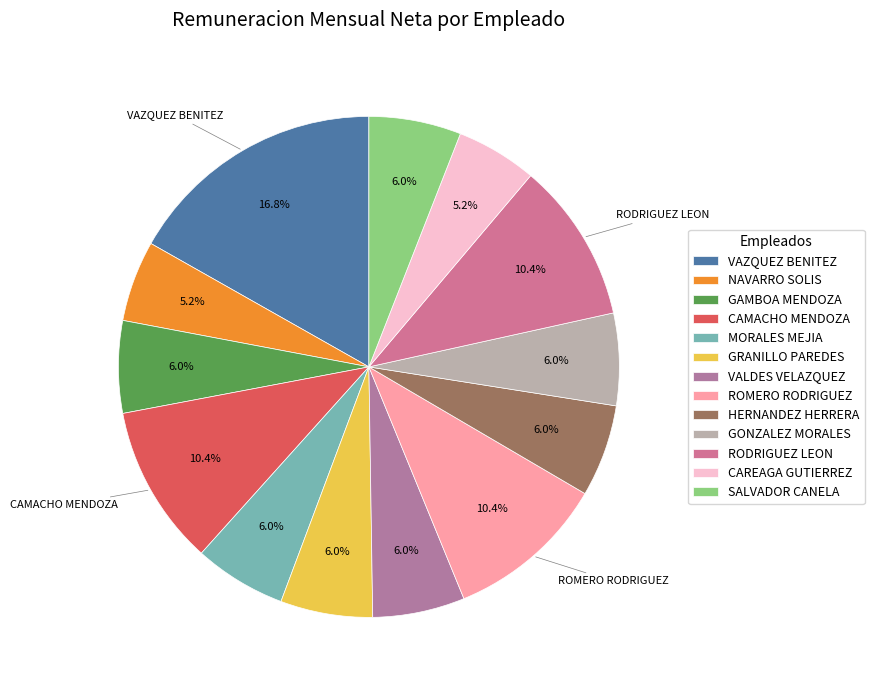

What is the total percentage of RODRIGUEZ LEON and VAZQUEZ BENITEZ?

27.2%